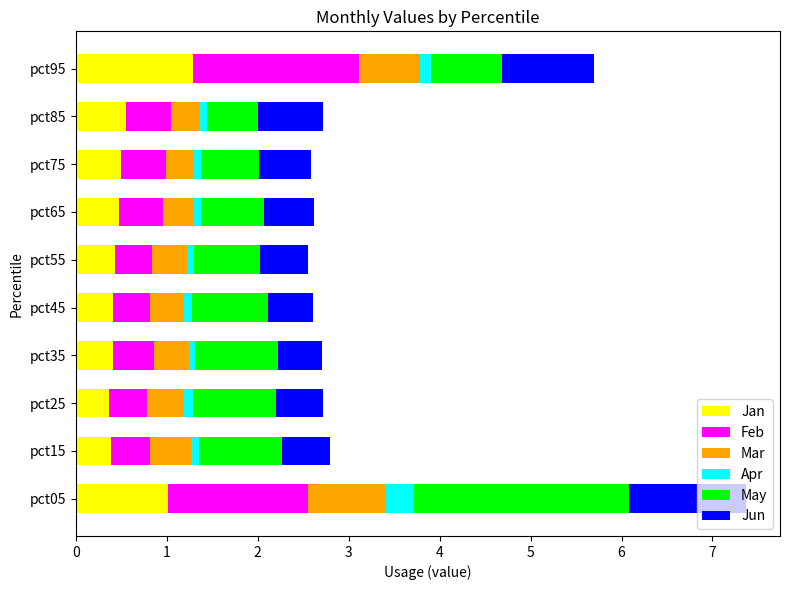

At which category is the sum across all series the highest?

pct05